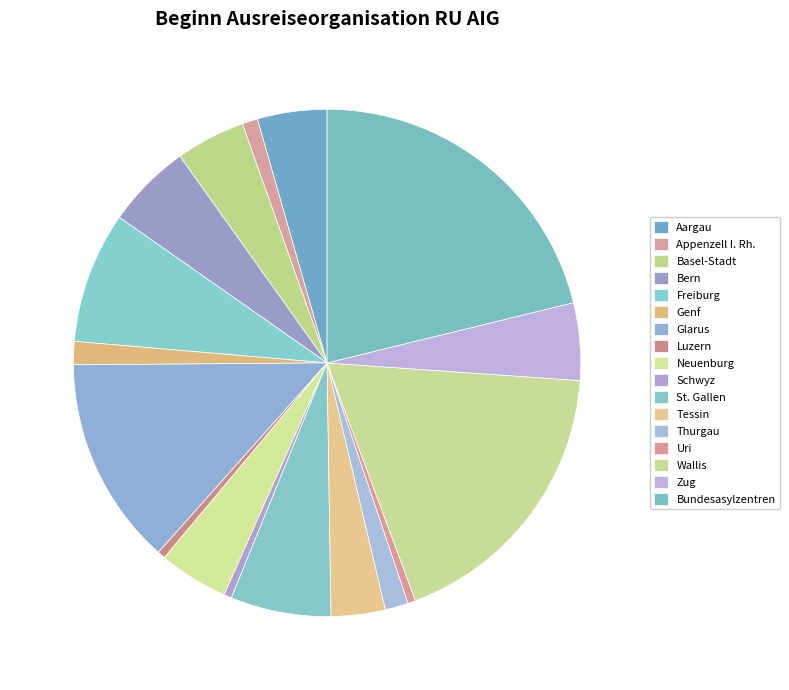

Is Glarus the majority of the pie?

No